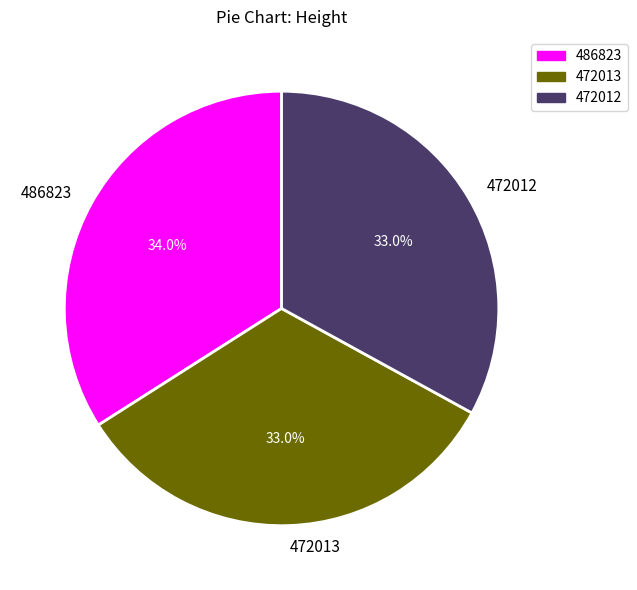

Approximately how many times larger is the value at 486823 compared to 472012?

1.0